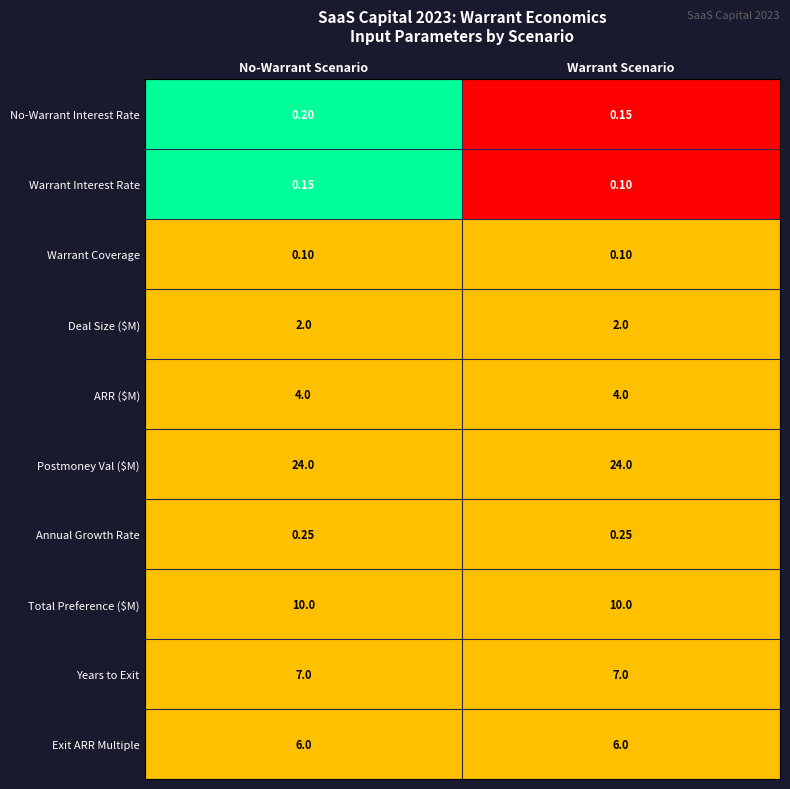

Which category has the lowest value in the Warrant Interest Rate series?

Warrant Scenario